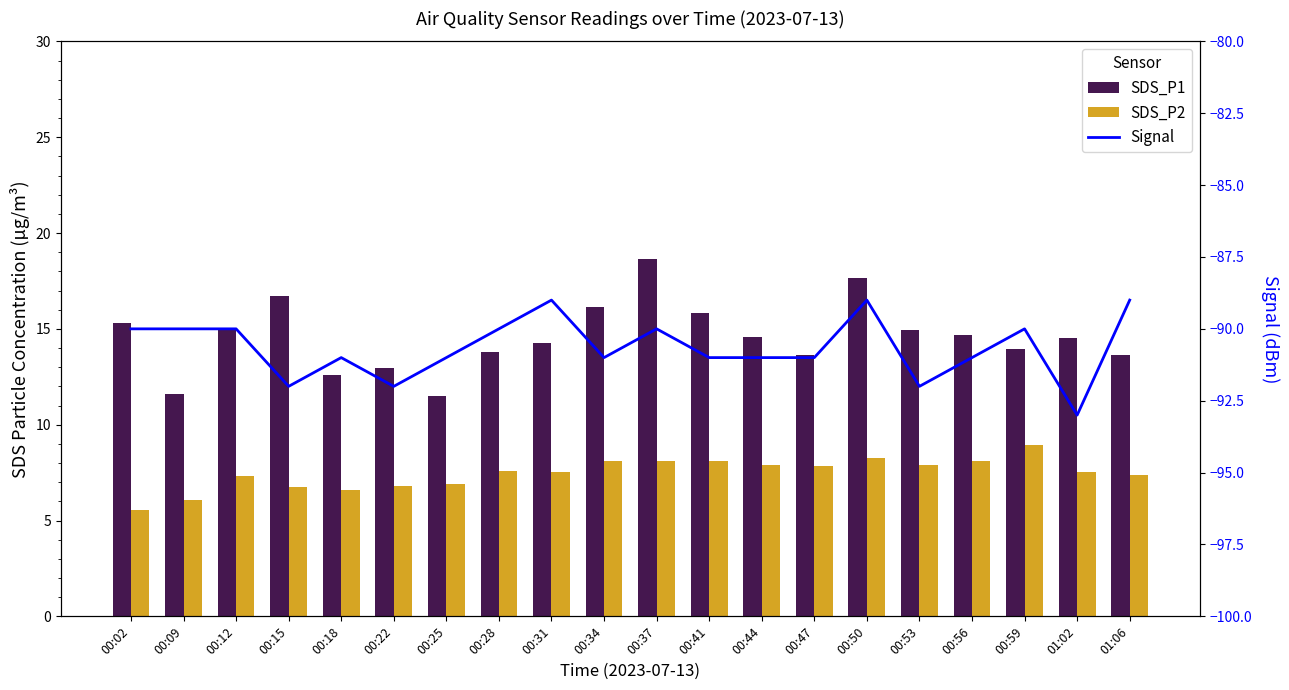

What is the sum of all SDS_P1 values?

291.9